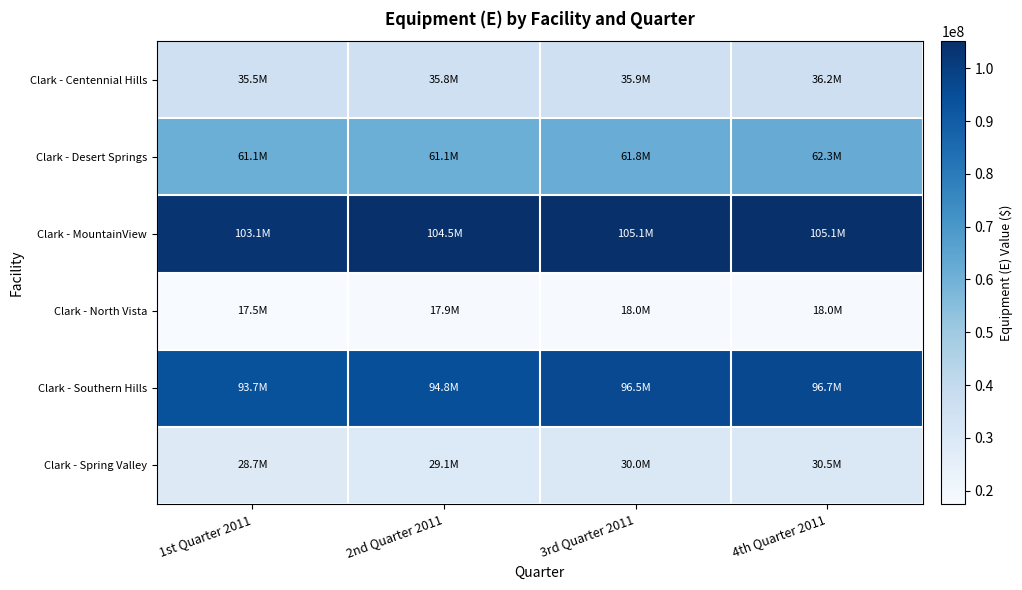

What is the difference between the highest and lowest values at 2nd Quarter 2011?

86595195